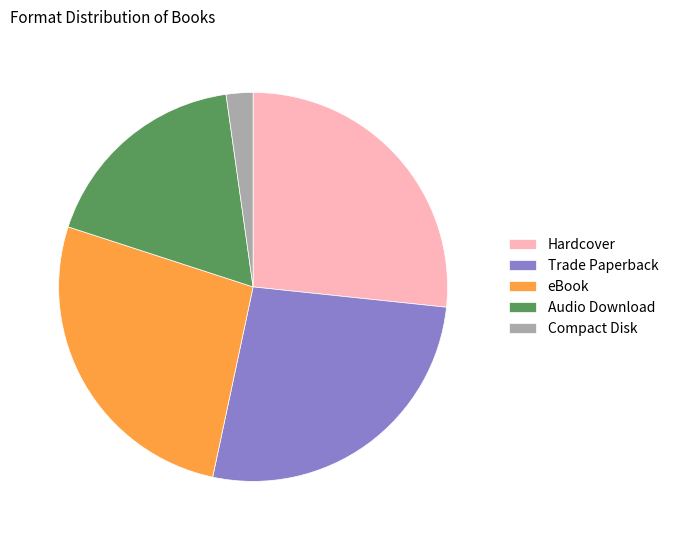

Is the sum of Trade Paperback and Audio Download greater than half?

No